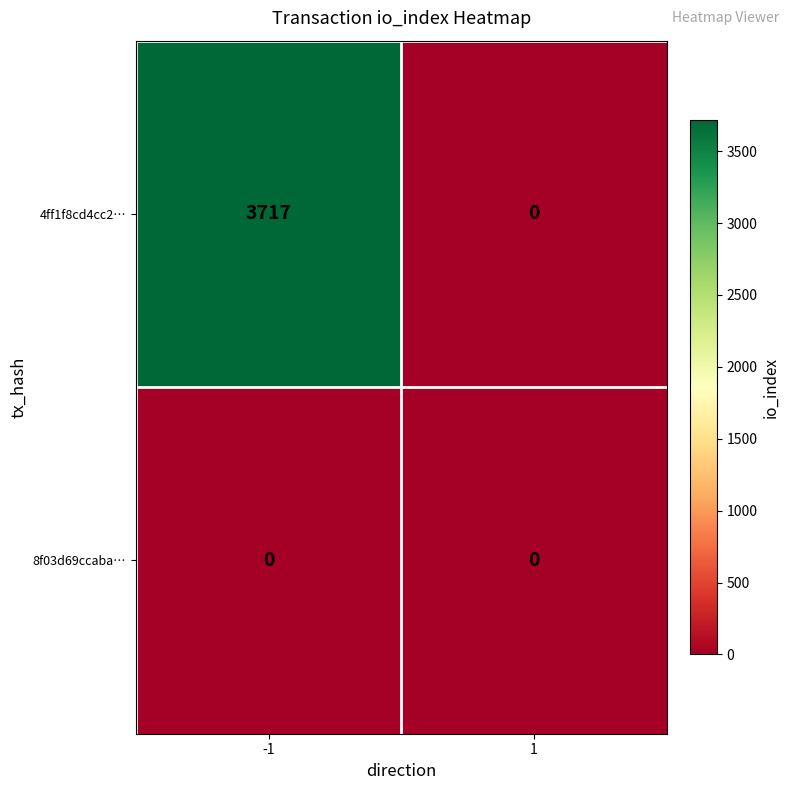

The value of 4ff1f8cd4cc2… at -1 is 3717. True or false?

True